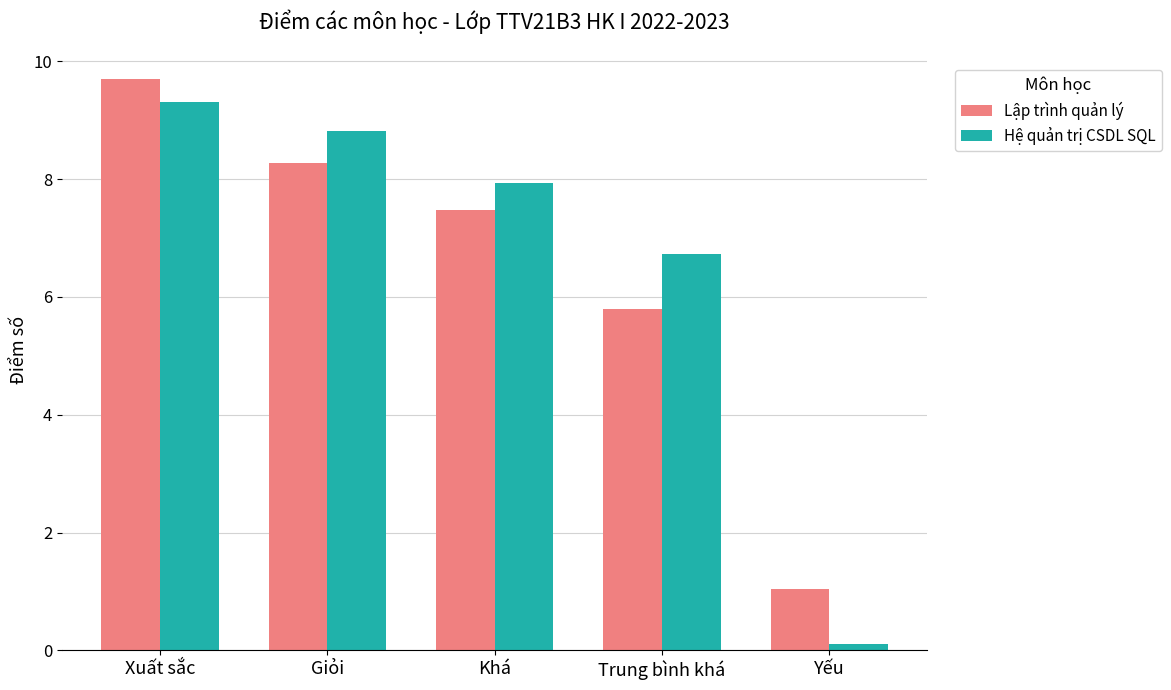

What is the value of the Hệ quản trị CSDL SQL bar at the 3rd from the left?

7.9